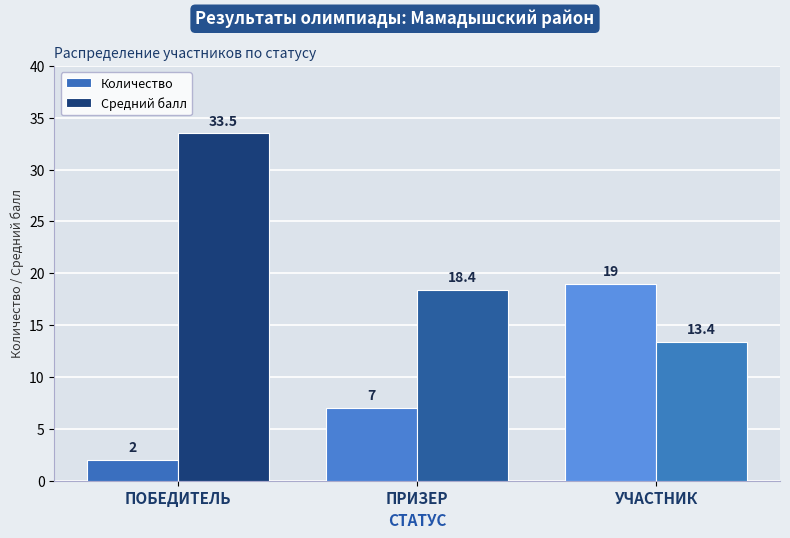

How many categories are shown in the chart?

3